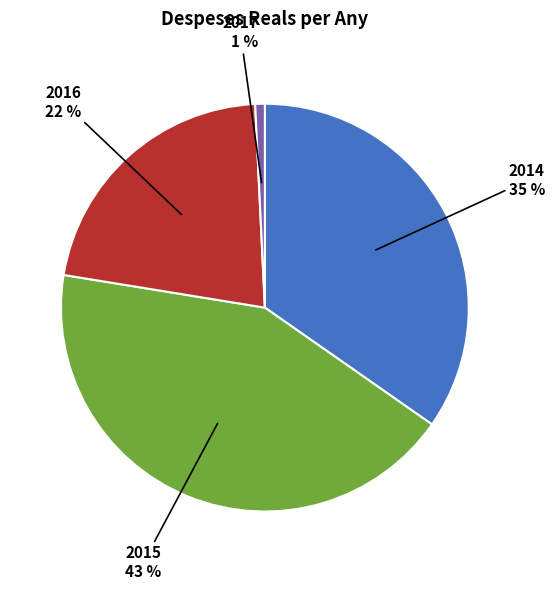

Count the number of slices in the pie.

4